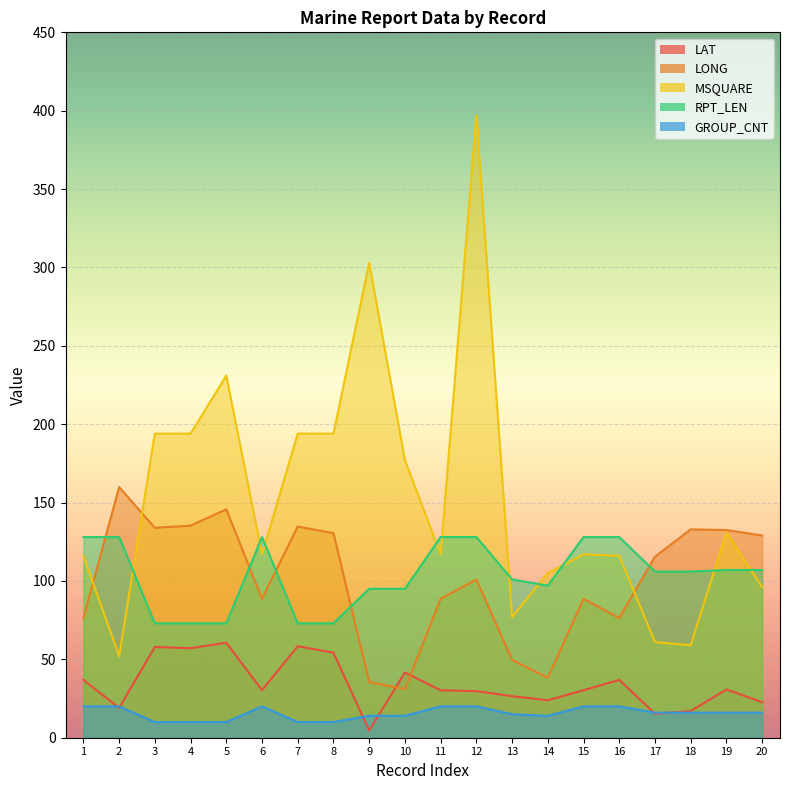

Reading left to right, what are all the values shown in this chart?

LAT: 1=36.9	2=19.0	3=57.9	4=57.1	5=60.6	6=30.3	7=58.4	8=54.2	9=4.6	10=41.6	11=30.3	12=29.7	13=26.5	14=23.9	15=30.3	16=36.9	17=15.3	18=17.0	19=30.8	20=22.7
LONG: 1=76.3	2=159.9	3=133.9	4=135.3	5=145.7	6=88.6	7=134.7	8=130.5	9=35.5	10=31.0	11=88.6	12=100.9	13=49.6	14=38.2	15=88.6	16=76.3	17=115.5	18=132.9	19=132.5	20=129.0
MSQUARE: 1=116.0	2=52.0	3=194.0	4=194.0	5=231.0	6=117.0	7=194.0	8=194.0	9=303.0	10=177.0	11=117.0	12=397.0	13=77.0	14=105.0	15=117.0	16=116.0	17=61.0	18=59.0	19=131.0	20=96.0
RPT_LEN: 1=128.0	2=128.0	3=73.0	4=73.0	5=73.0	6=128.0	7=73.0	8=73.0	9=95.0	10=95.0	11=128.0	12=128.0	13=101.0	14=97.0	15=128.0	16=128.0	17=106.0	18=106.0	19=107.0	20=107.0
GROUP_CNT: 1=20.0	2=20.0	3=10.0	4=10.0	5=10.0	6=20.0	7=10.0	8=10.0	9=14.0	10=14.0	11=20.0	12=20.0	13=15.0	14=14.0	15=20.0	16=20.0	17=16.0	18=16.0	19=16.0	20=16.0